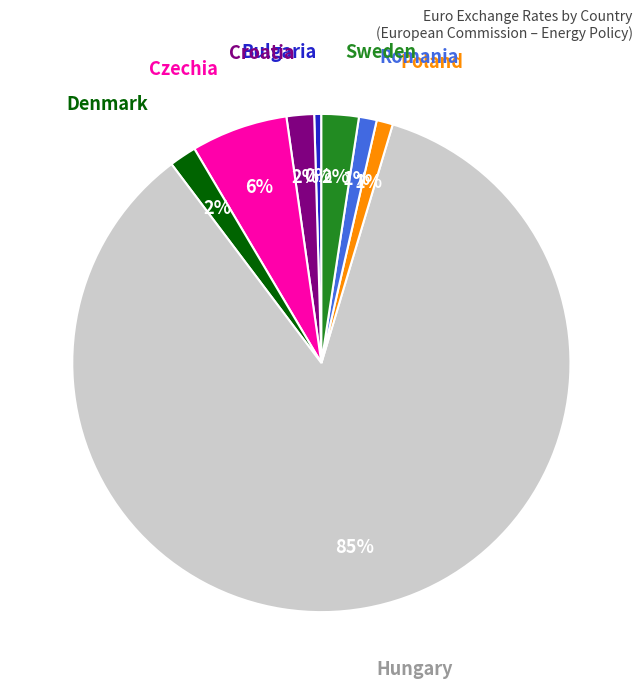

Is there any slice that represents more than half of the pie?

Yes